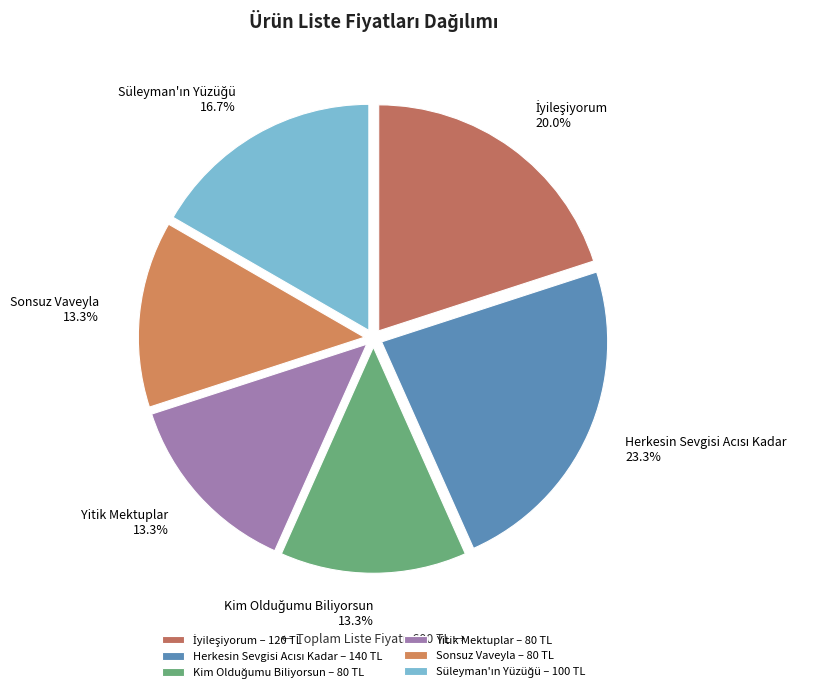

Does İyileşiyorum account for over 50% of the chart?

No